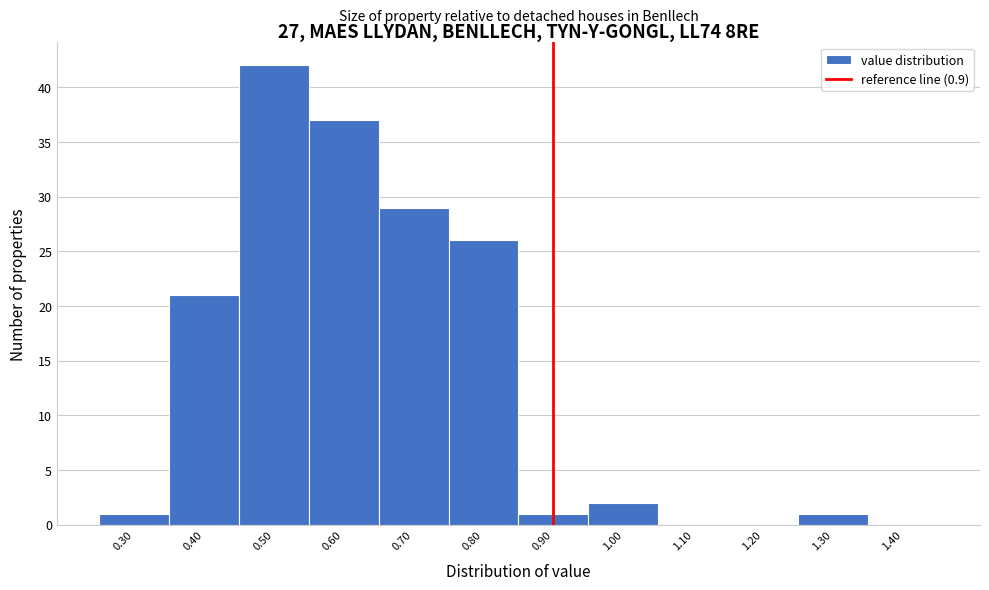

Reading left to right, transcribe this chart: for each bar, give the range it covers on the x-axis and its height. The values are not printed on the chart, so give them approximately, as read against the axis.

0.25 to 0.35: 1
0.35 to 0.45: 21
0.45 to 0.55: 42
0.55 to 0.65: 37
0.65 to 0.75: 29
0.75 to 0.85: 26
0.85 to 0.95: 1
0.95 to 1.05: 2
1.05 to 1.15: 0
1.15 to 1.25: 0
1.25 to 1.35: 1
1.35 to 1.45: 0